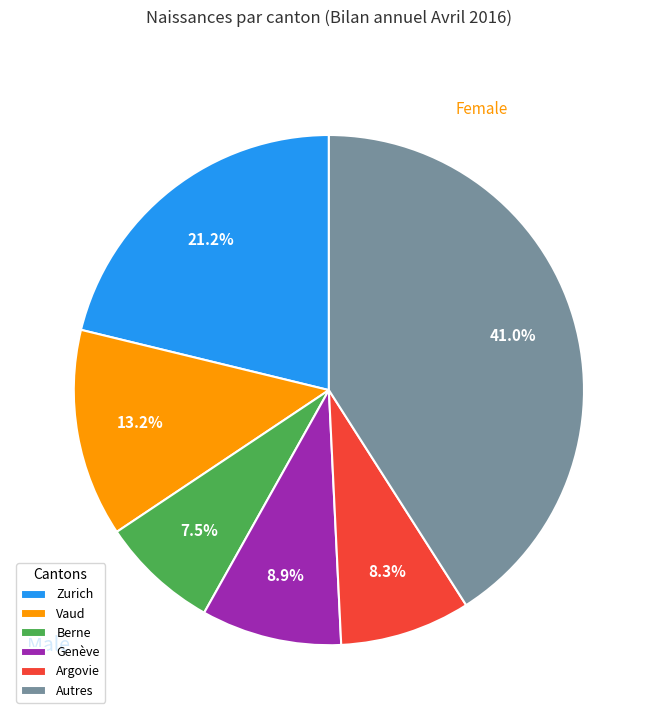

Between Genève and Argovie, which is larger?

Genève